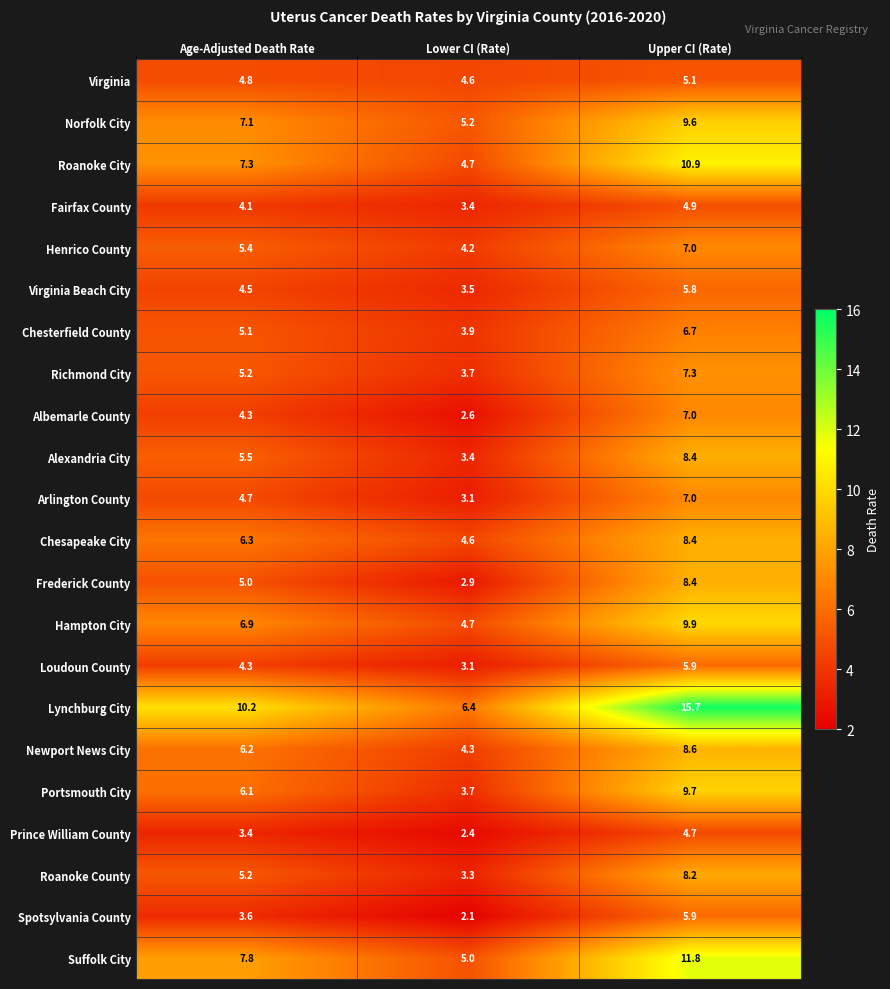

How many categories are shown in the chart?

3